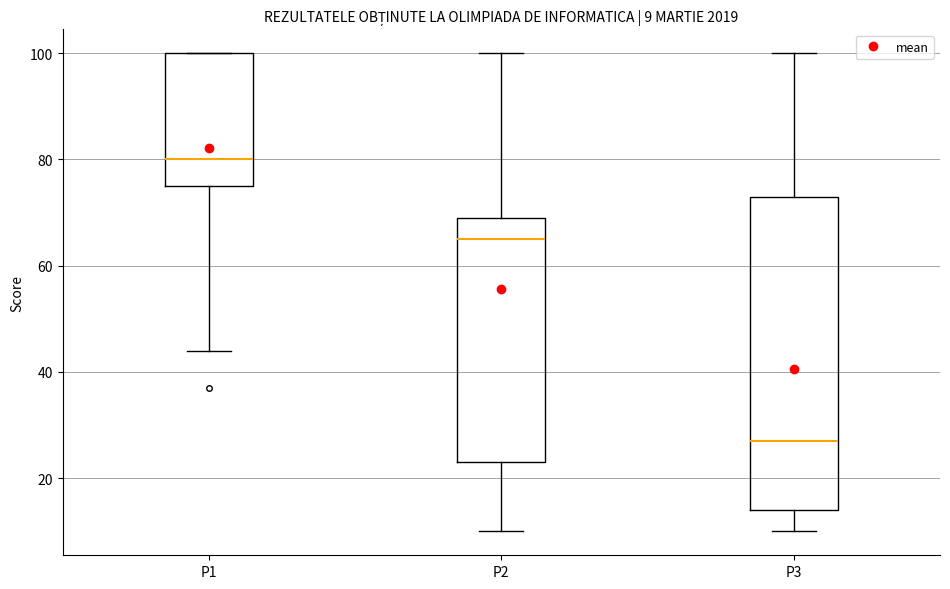

Which box has the highest median line?

P1